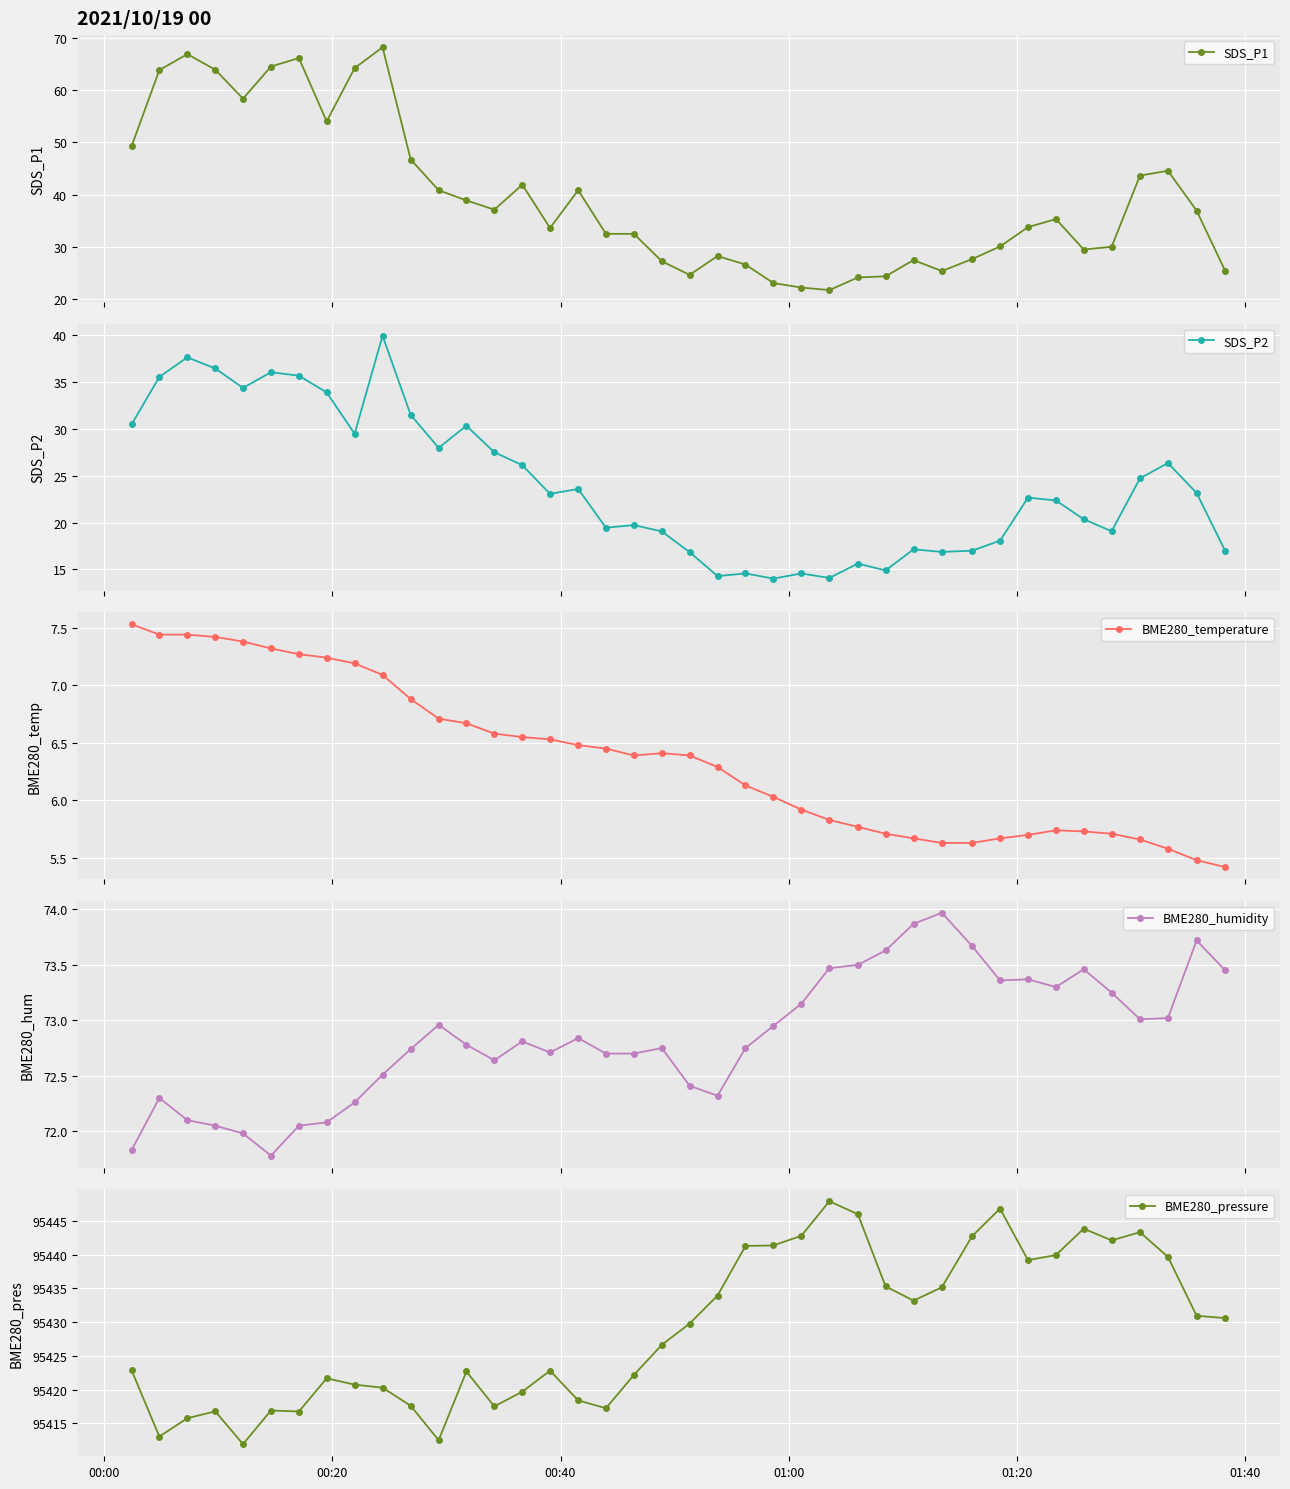

What is the value of the SDS_P1 point at the 32nd from the left?

30.1